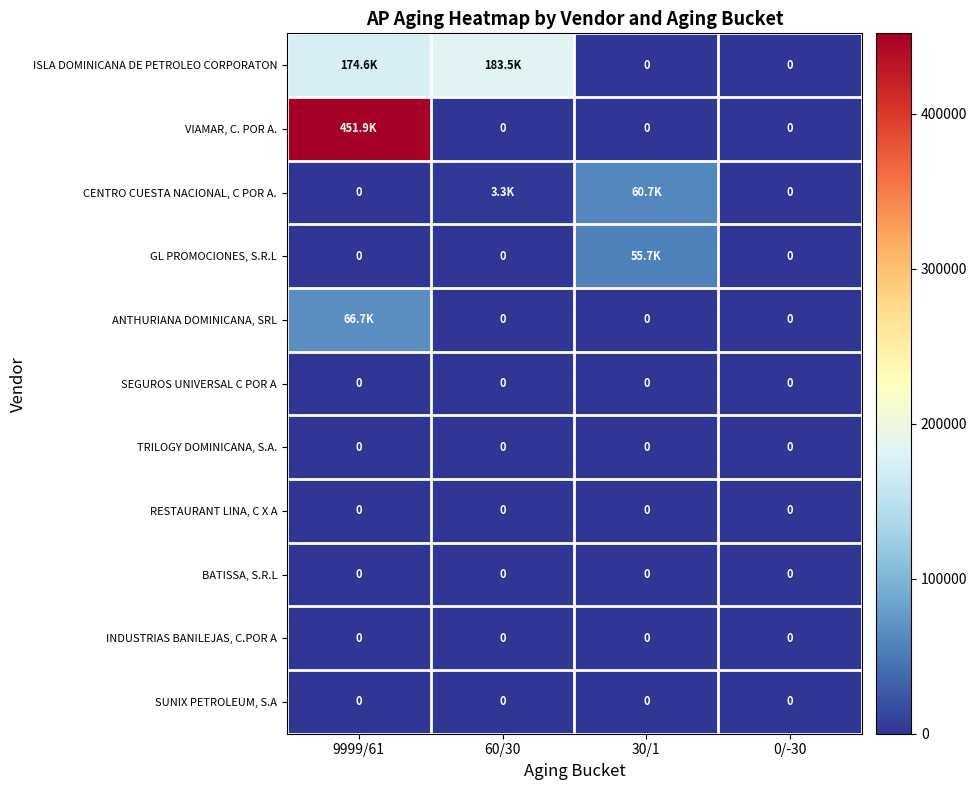

The value of CENTRO CUESTA NACIONAL, C POR A. at 0/-30 is 0.0. True or false?

True